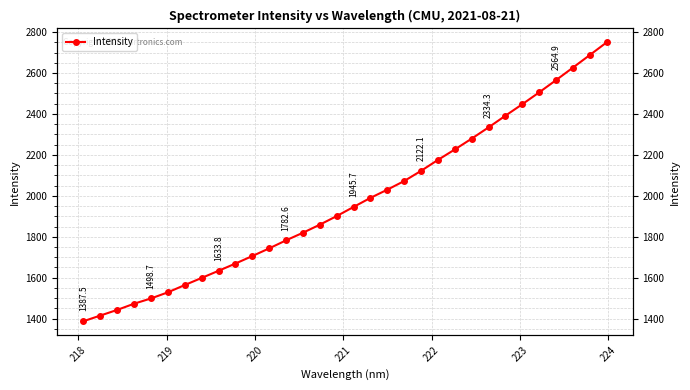

Reading left to right, list all the values displayed in this chart.

1387.5	1415.1	1442.7	1473.1	1498.7	1528.6	1564.2	1599.0	1633.8	1669.2	1705.8	1743.3	1782.6	1819.7	1859.1	1901.1	1945.7	1990.0	2030.1	2072.3	2122.1	2175.5	2226.5	2279.4	2334.3	2391.3	2447.4	2505.2	2564.9	2626.0	2687.4	2749.3